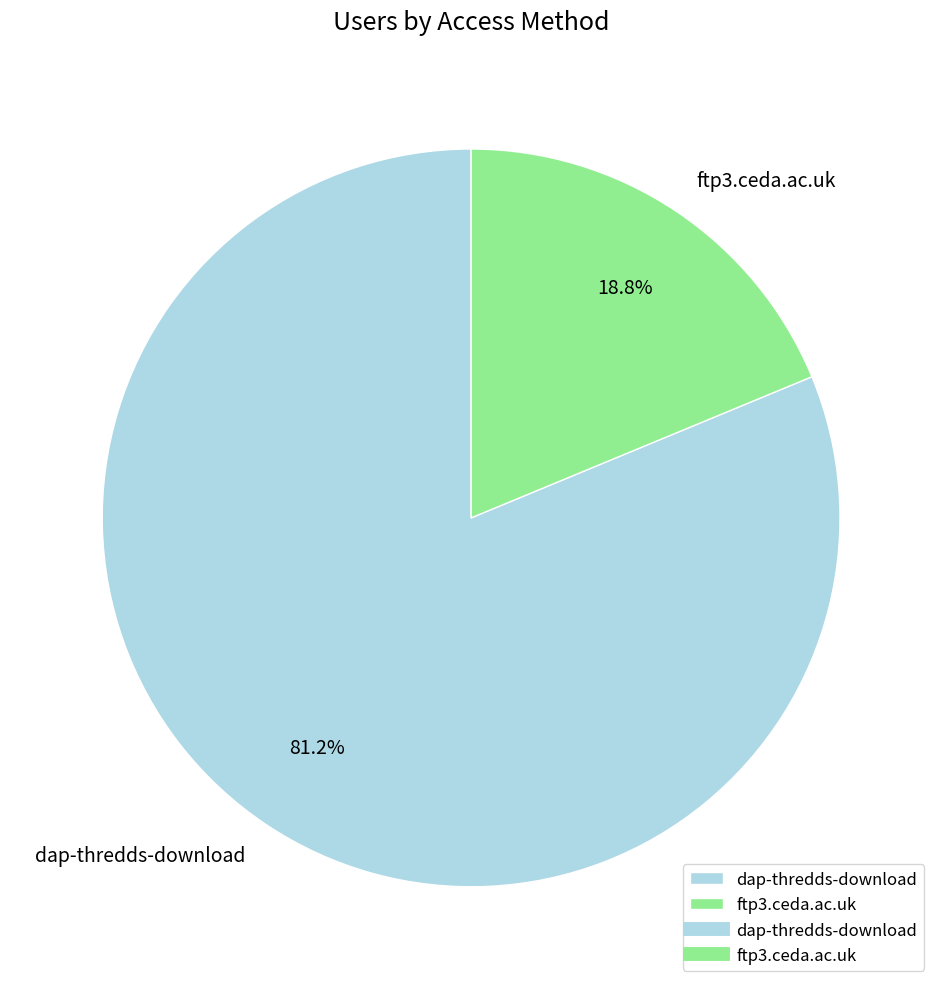

To the nearest percent, what portion does dap-thredds-download represent?

81%